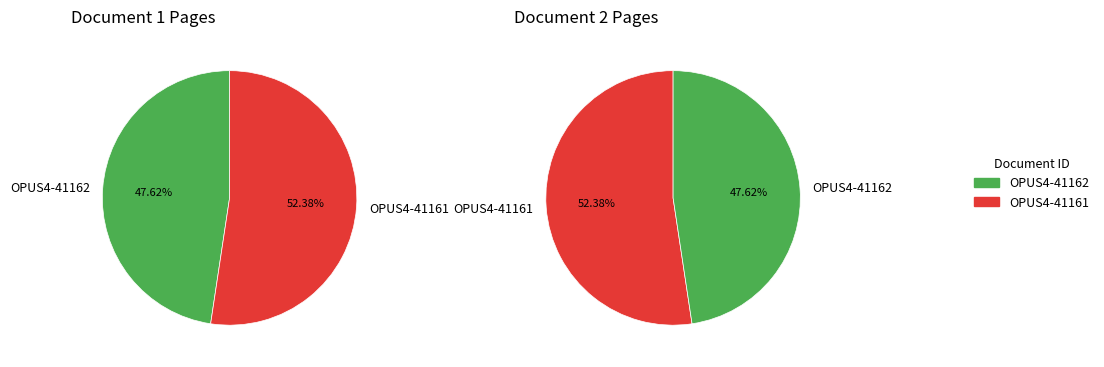

To the nearest percent, what is the average slice percentage?

50%